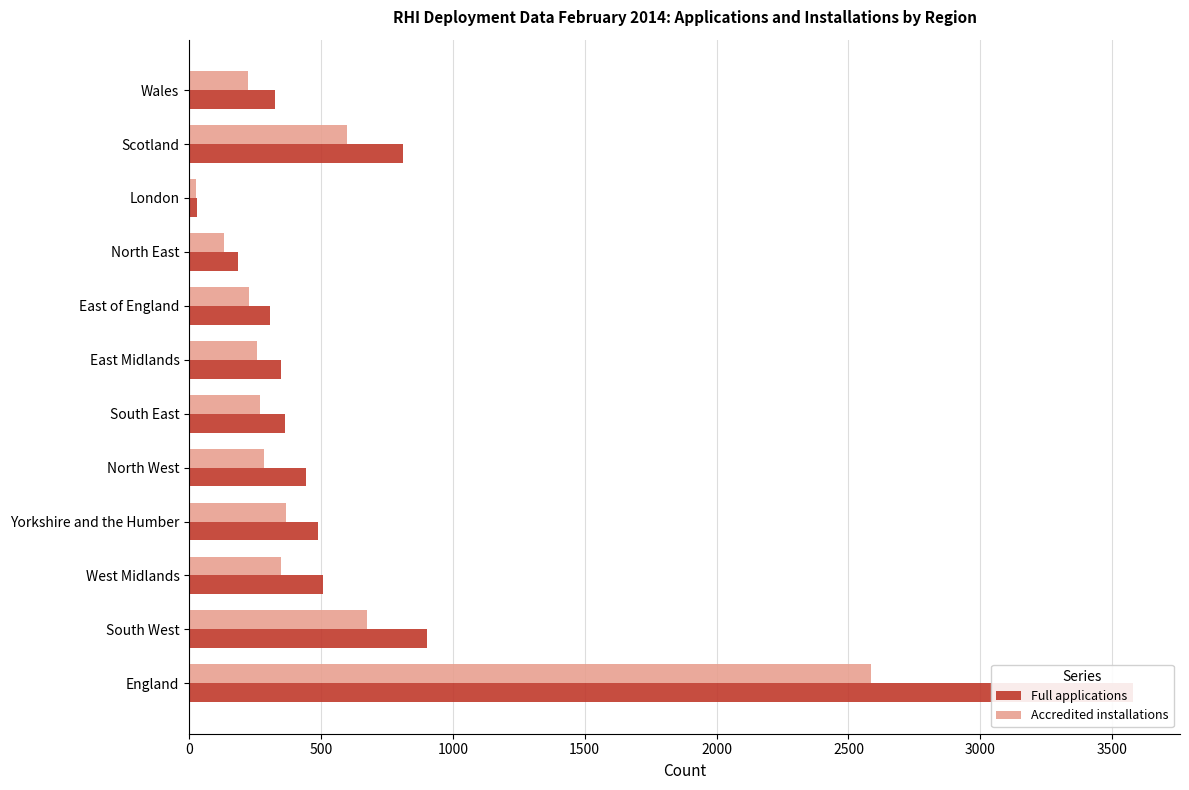

What are all the series names shown in the legend?

Full applications, Accredited installations